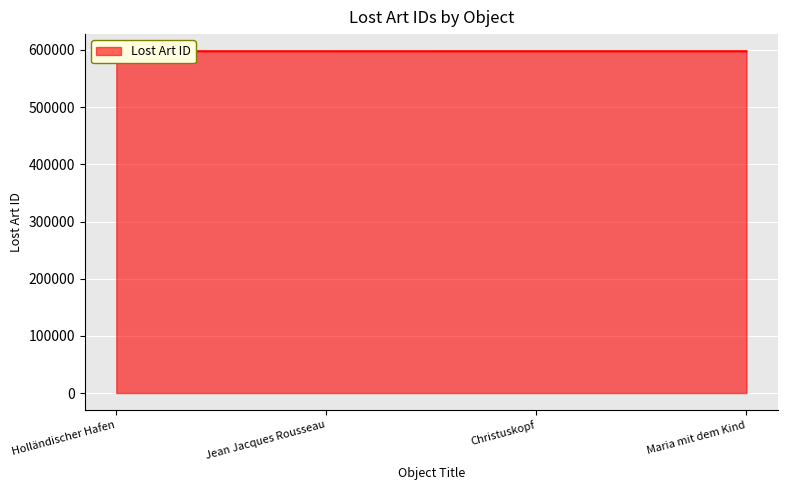

What is the difference between the maximum and minimum values?

16